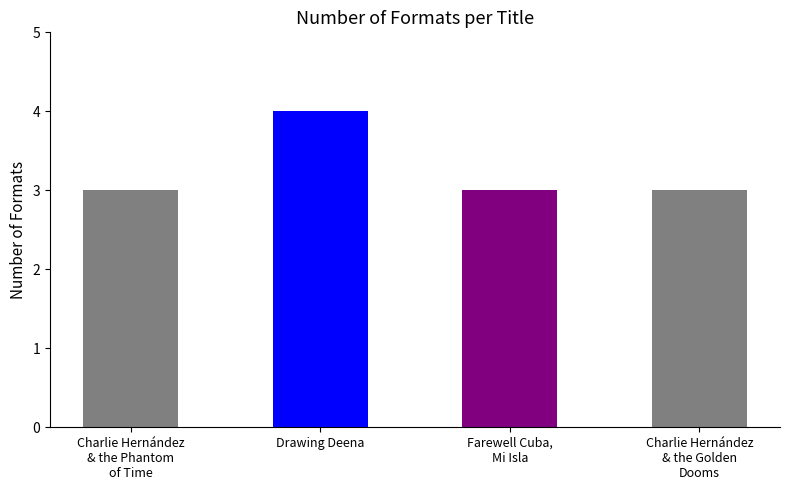

The value at Drawing Deena is 4. True or false?

True